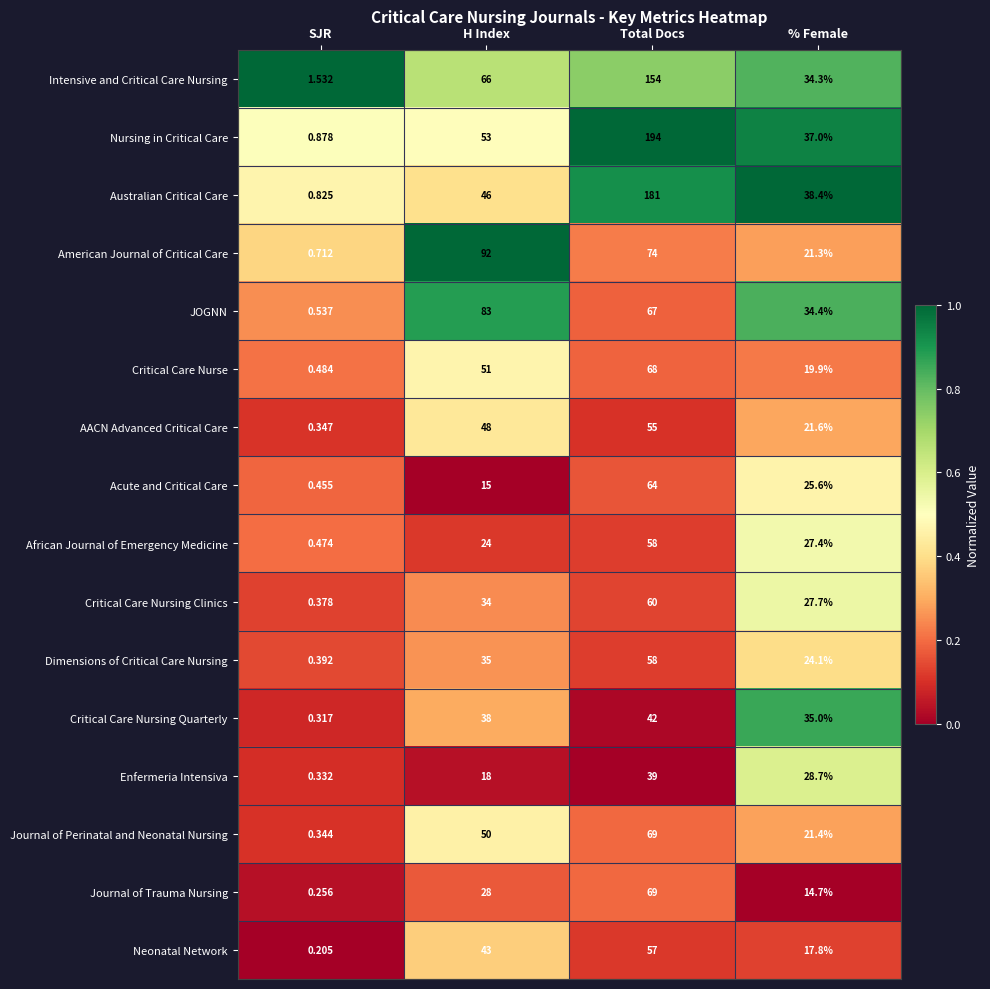

Rank the categories by African Journal of Emergency Medicine value from highest to lowest.

Total Docs, % Female, H Index, SJR